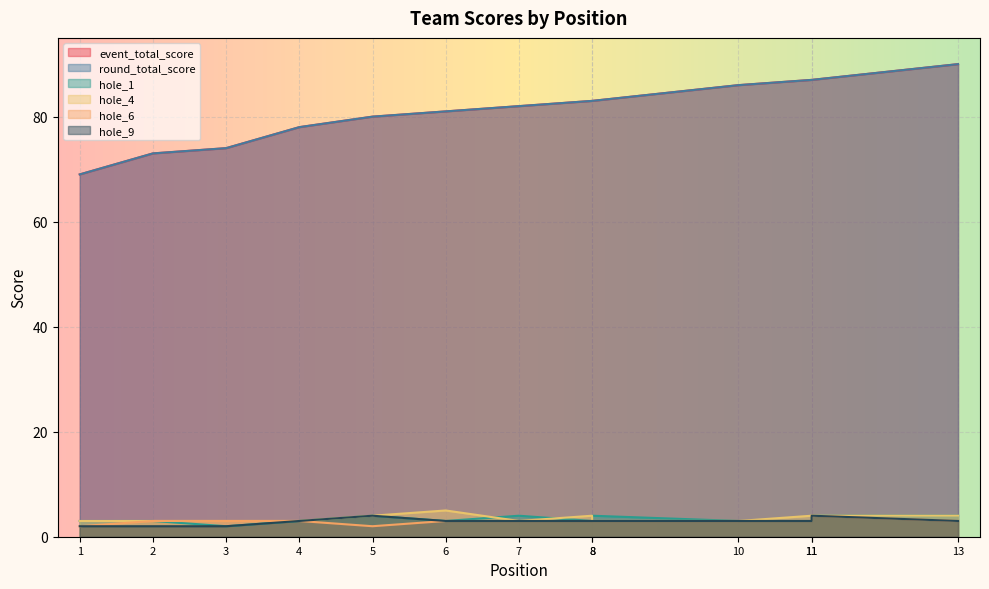

What are all the series names shown in the legend?

event_total_score, round_total_score, hole_1, hole_4, hole_6, hole_9